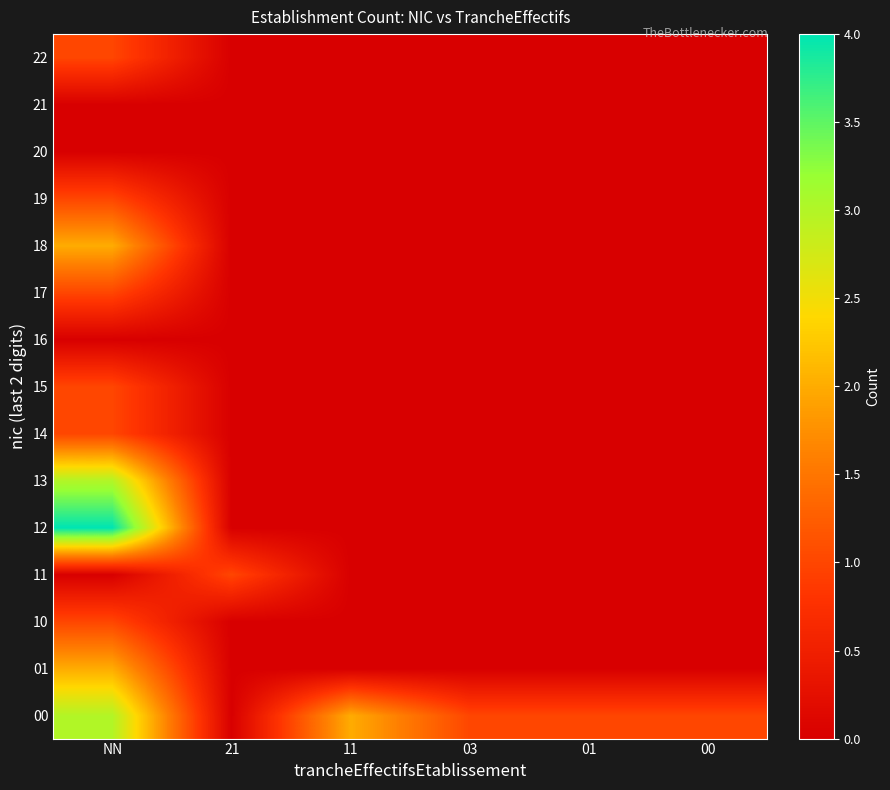

How many distinct data groups are displayed?

15